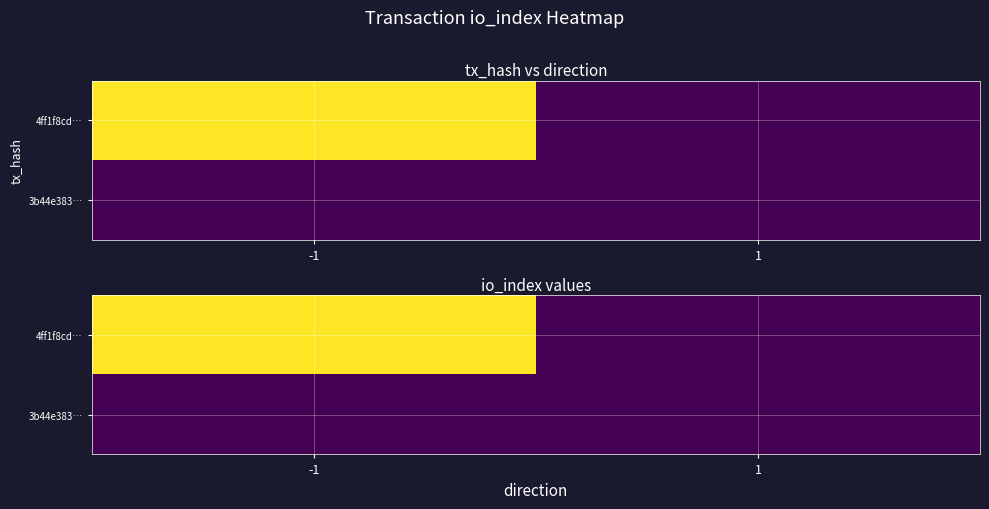

List the series in order of their peak value, lowest first.

3b44e383…, 4ff1f8cd…